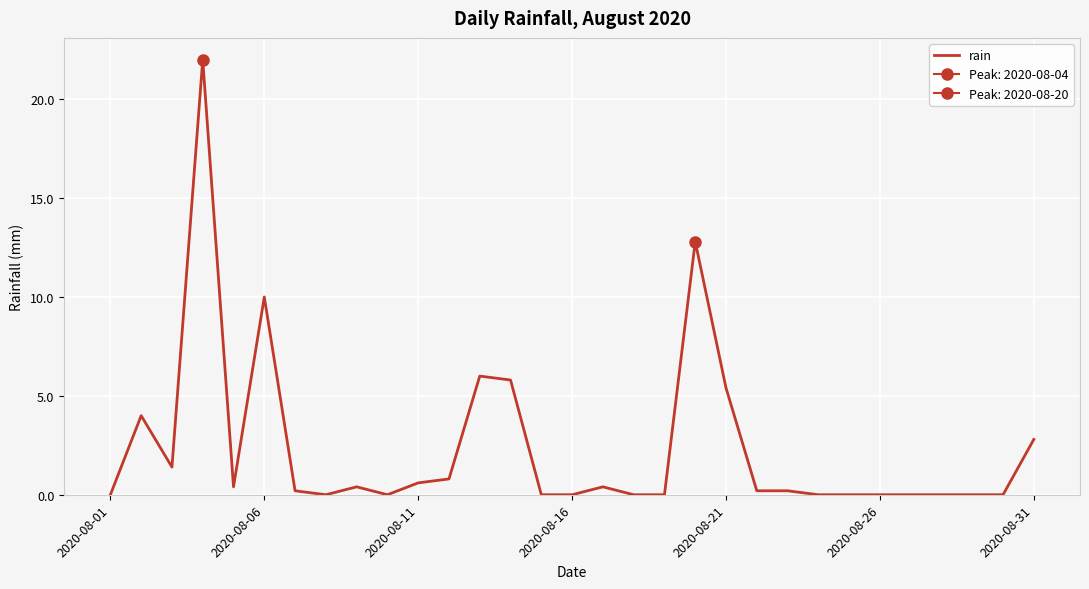

How many positive values are there?

17